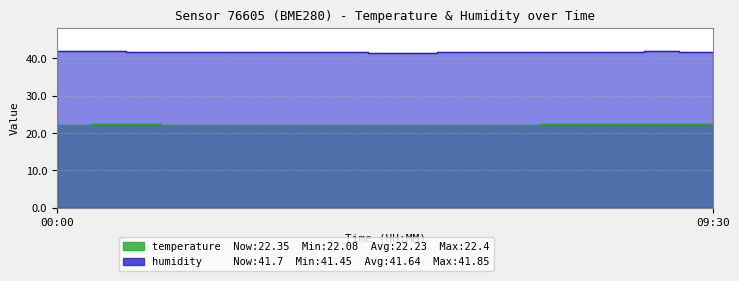

What is the maximum value for humidity?

41.9